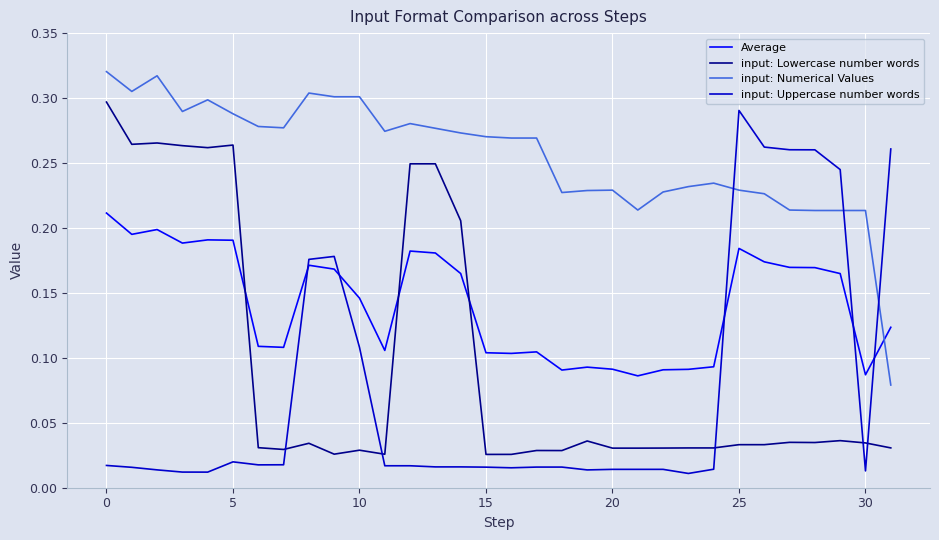

True or false: input: Numerical Values and input: Lowercase number words intersect in this chart.

False